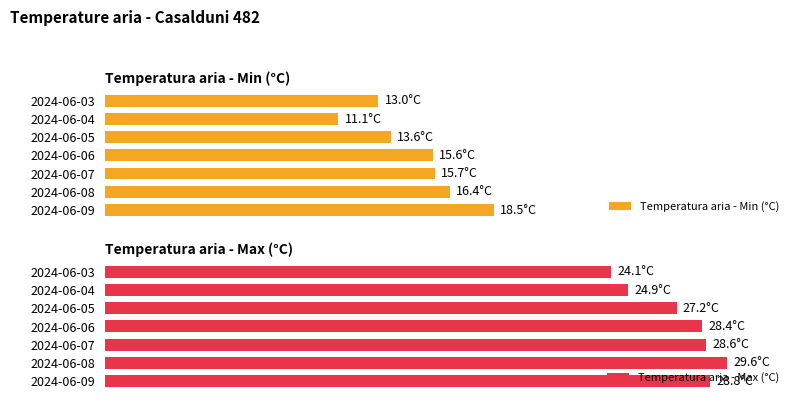

What is the value of the Temperatura aria - Min (°C) bar at the 3rd from the left?

13.6